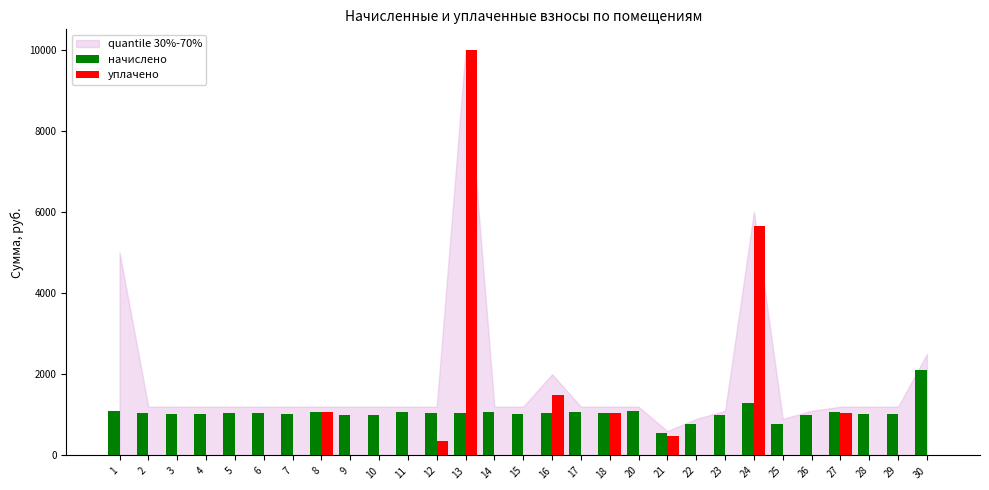

What is the total value across all series at 12?

1393.3